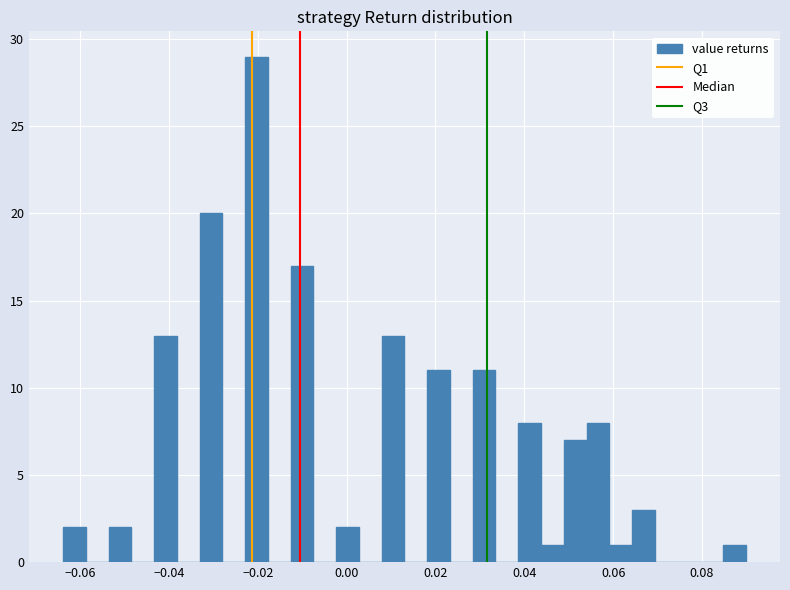

Read against the x-axis, roughly where is the centre of the tallest bar?

-0.020